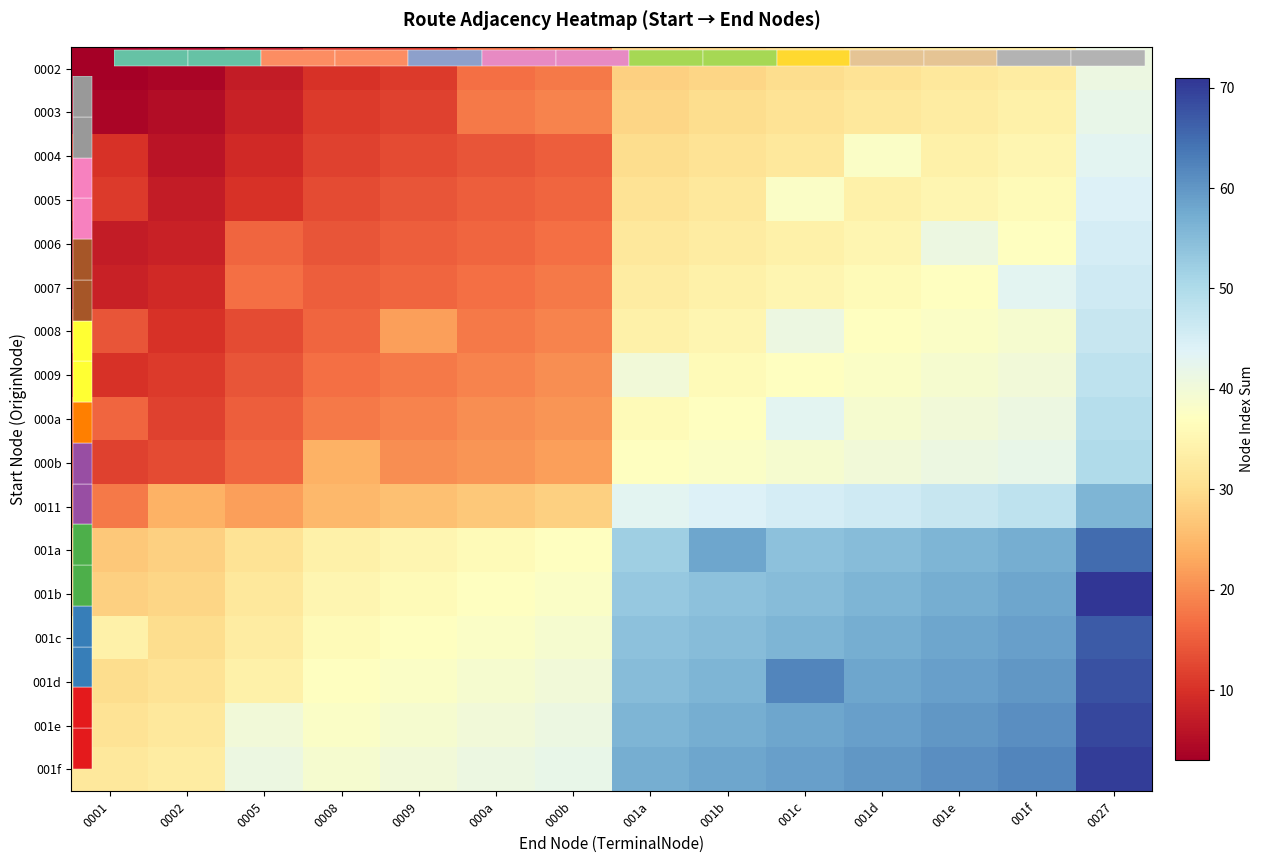

Is the value of 001c at 001e greater than the value of 001b at 001d?

Yes